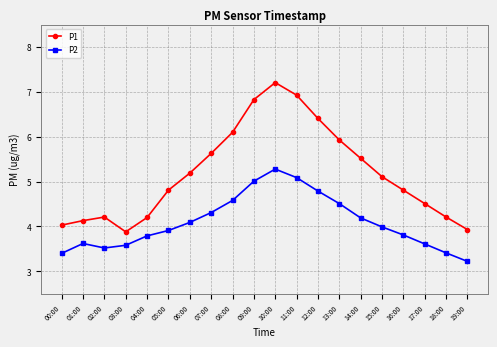

How many interior local valleys does the P1 series have?

1